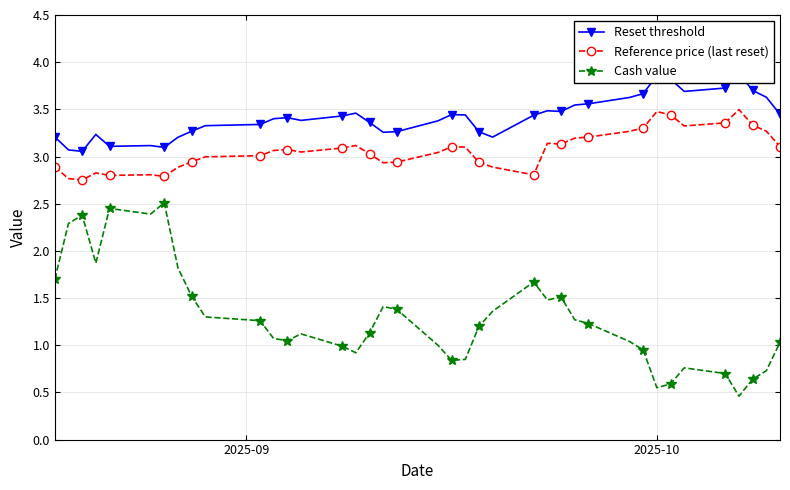

What is the lowest value of the Cash value series?

0.5